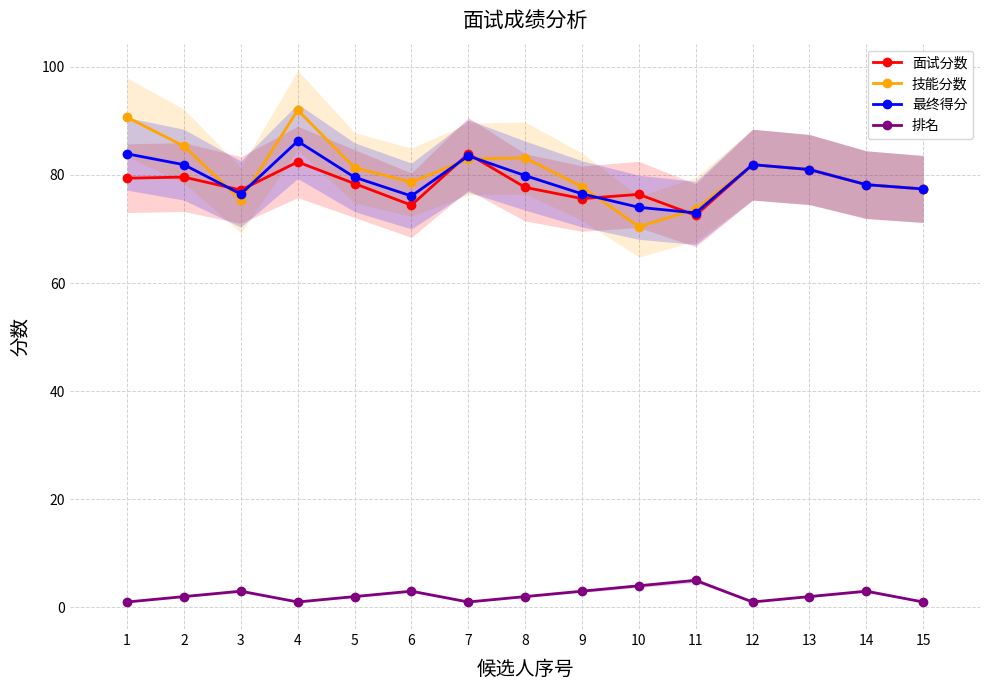

Is the value of 最终得分 at 3 greater than the value of 排名 at 8?

Yes